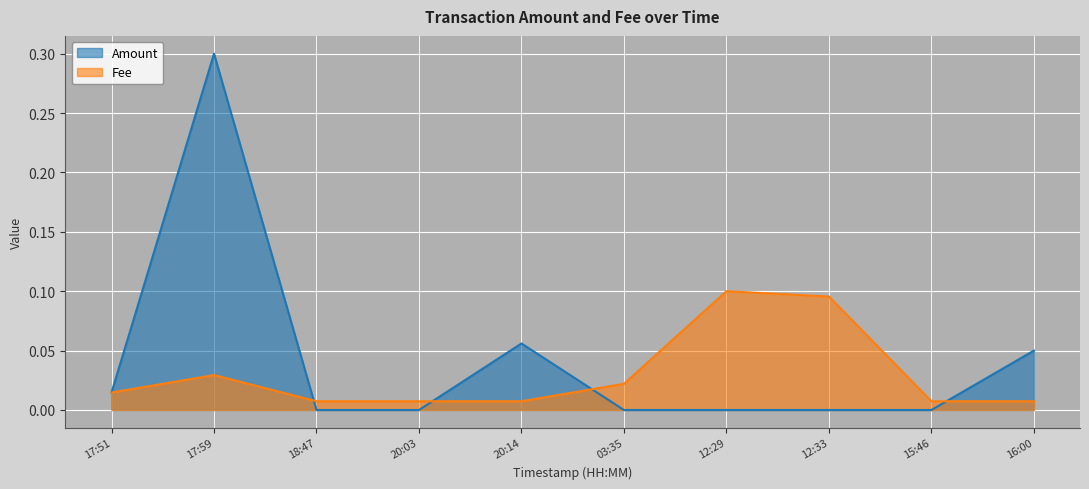

Rank the series at 12:33 from highest to lowest value.

Fee, Amount